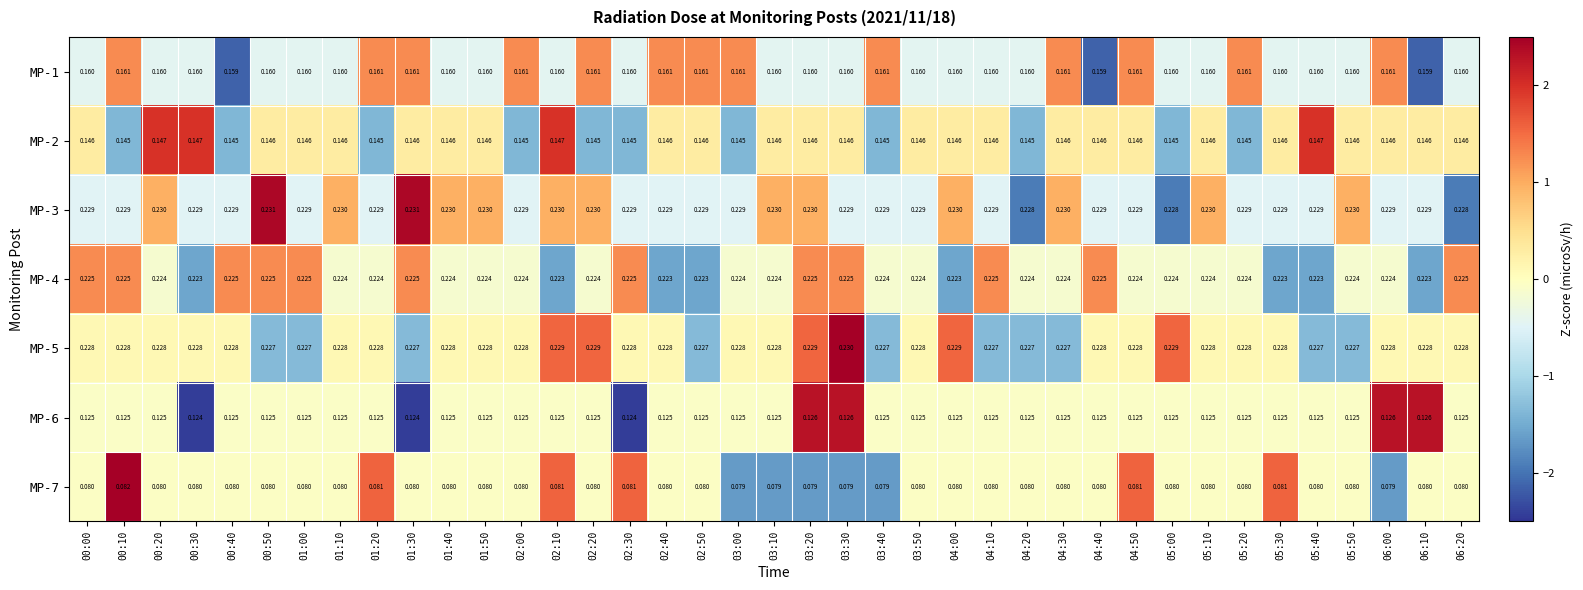

Is the value of MP-7 at 04:20 greater than the value of MP-4 at 01:30?

No